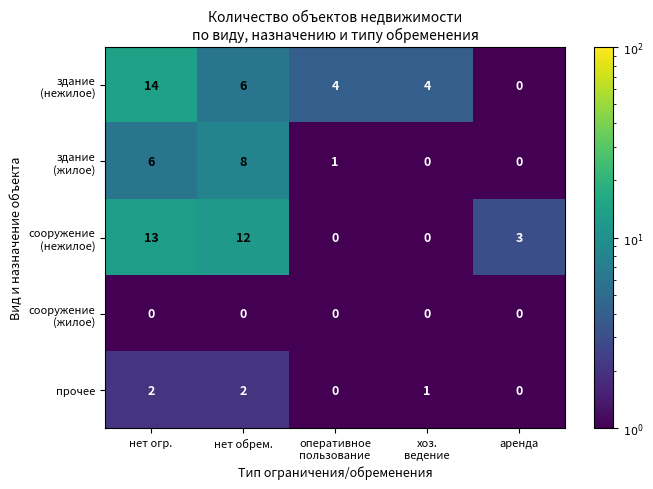

What is the greatest value displayed?

14